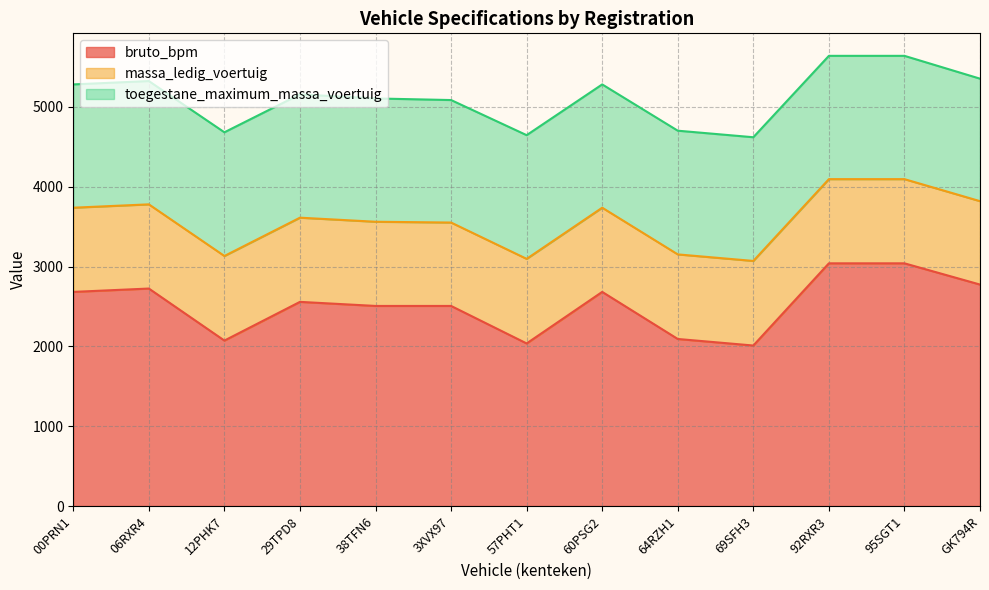

The value of toegestane_maximum_massa_voertuig at GK794R is 1535. True or false?

True